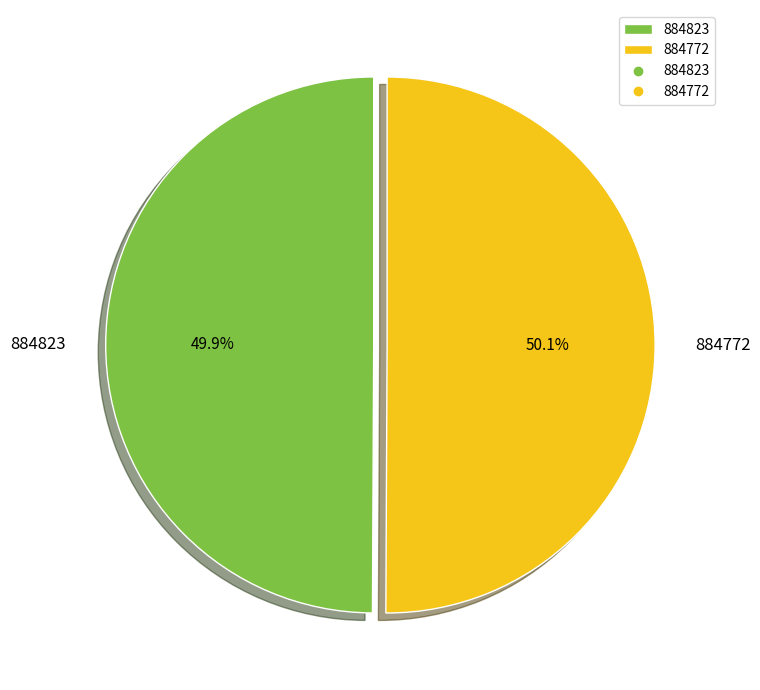

What percentage is NOT represented by 884772?

49.9%